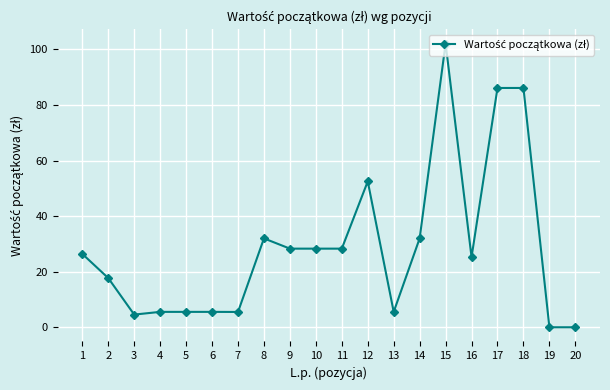

At which category does the chart reach its peak across all series?

15